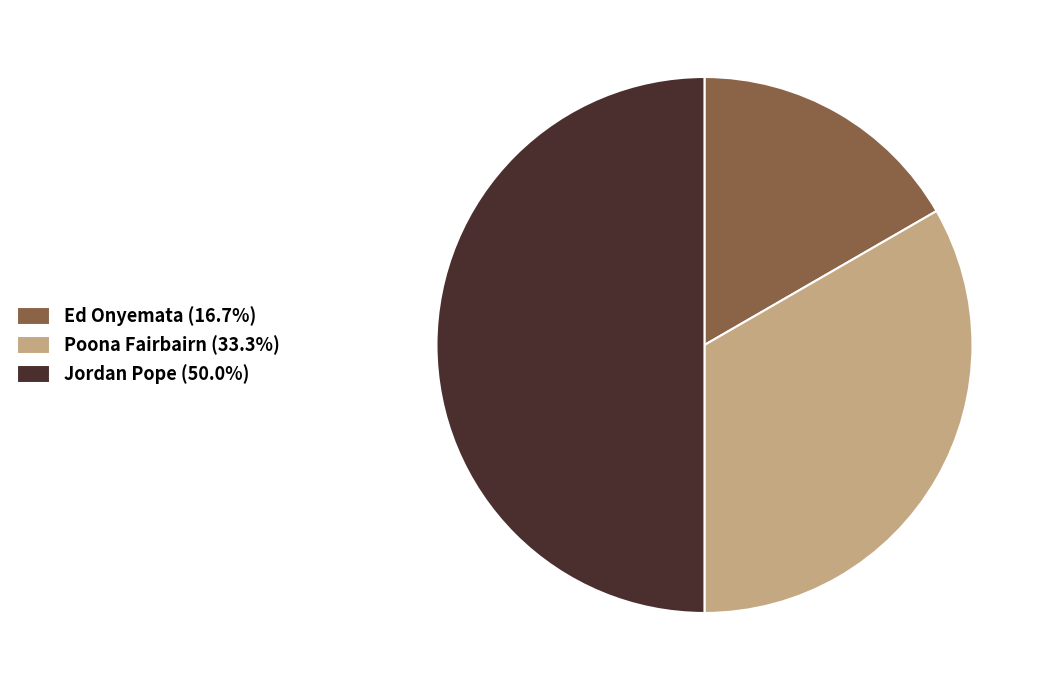

How many slices are in this pie chart?

3